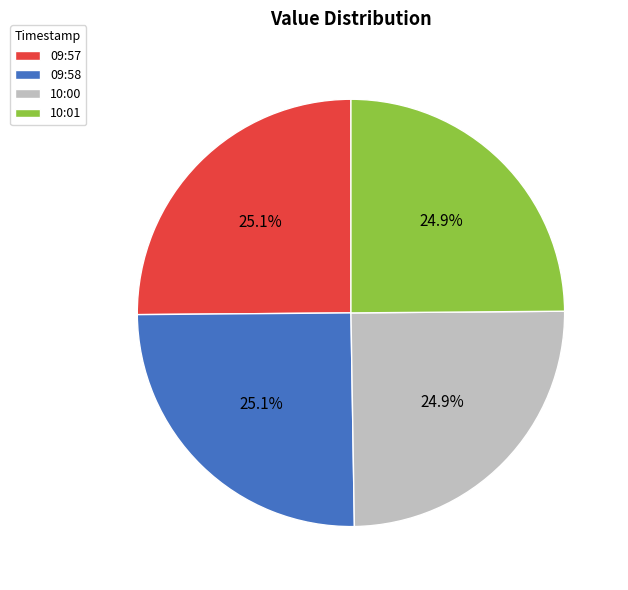

What percentage is NOT represented by 09:57?

74.9%